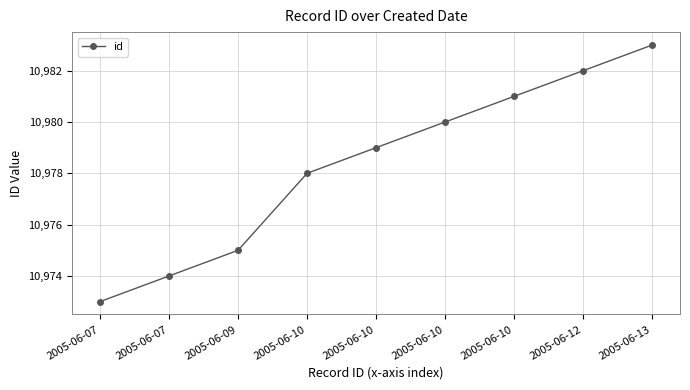

How many distinct data groups are displayed?

1